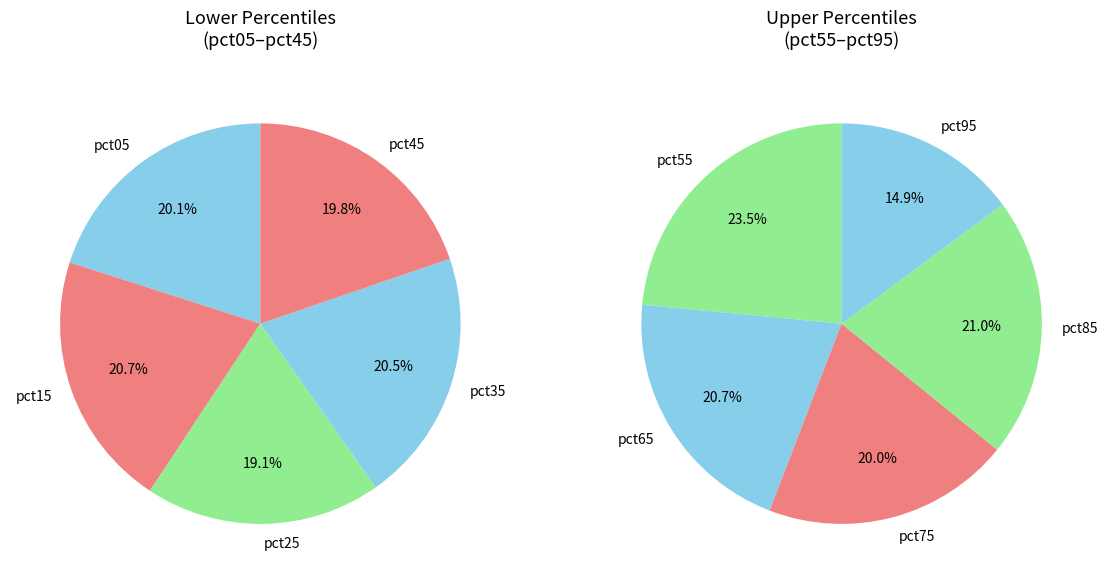

Is it true that pct55 is 2% of the pie?

False